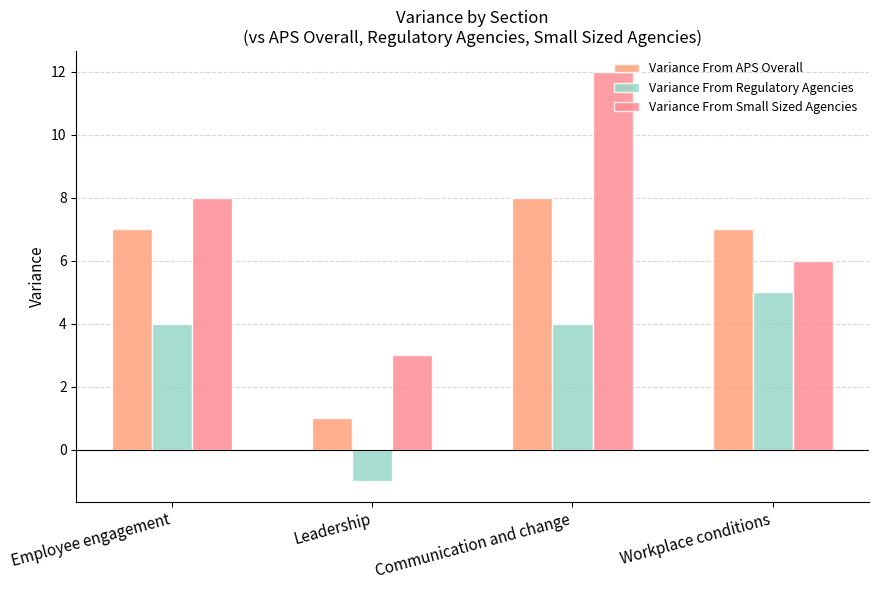

Rank the series by their maximum value, from lowest to highest.

Variance From Regulatory Agencies, Variance From APS Overall, Variance From Small Sized Agencies